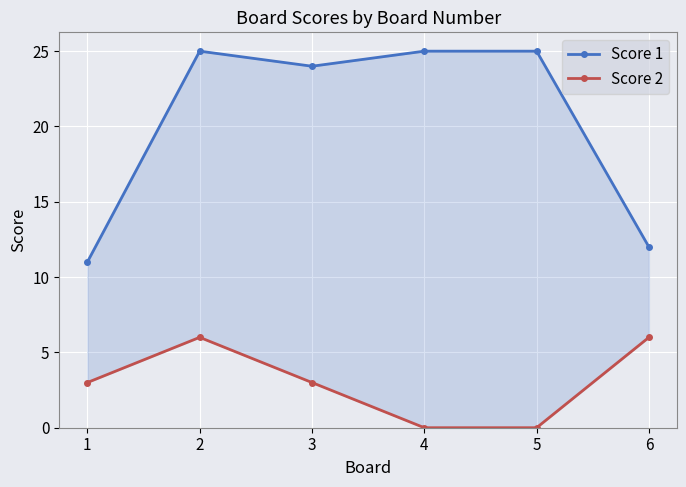

What is the sum of all Score 1 values?

122